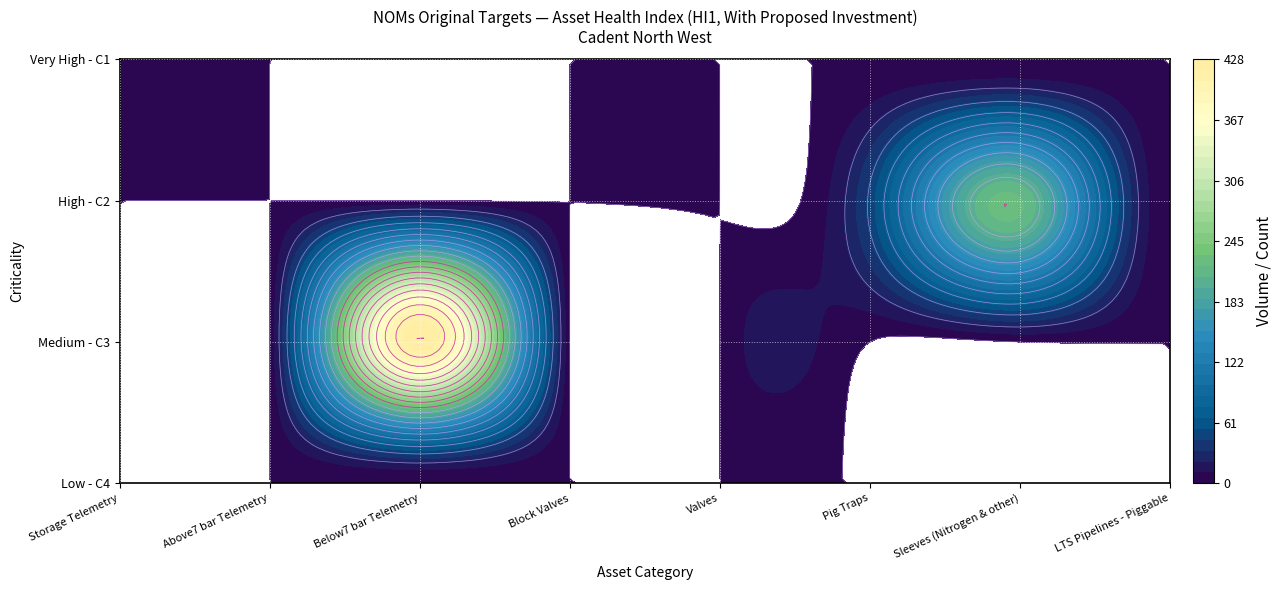

Where is Block Valves nearest to the value 0?

Low - C4